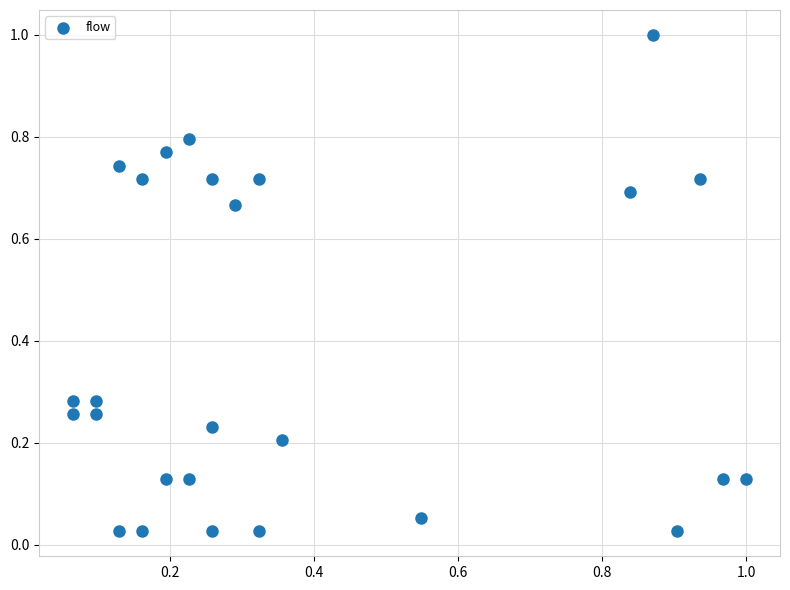

What is the range of Y values (max minus min)?

1.0